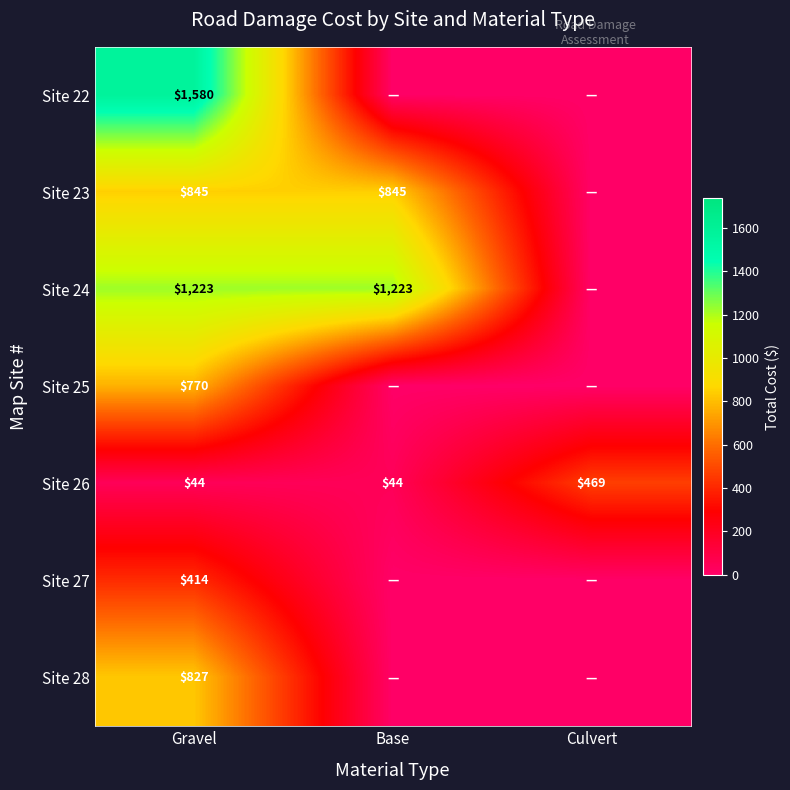

Is the value of Site 23 at Base greater than the value of Site 24 at Gravel?

No